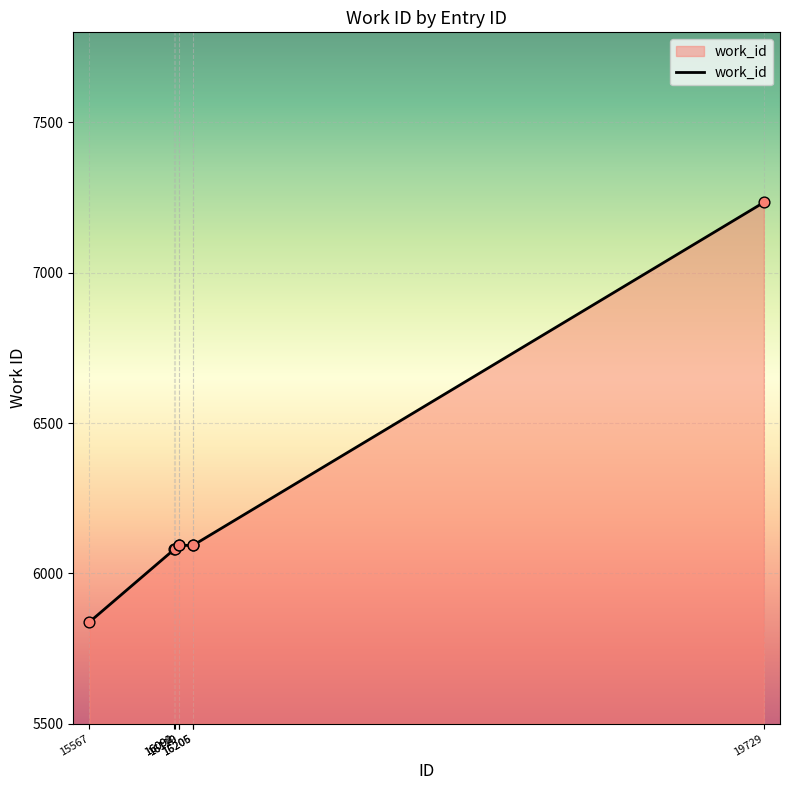

Which has a higher value, 16119 or 15567?

16119